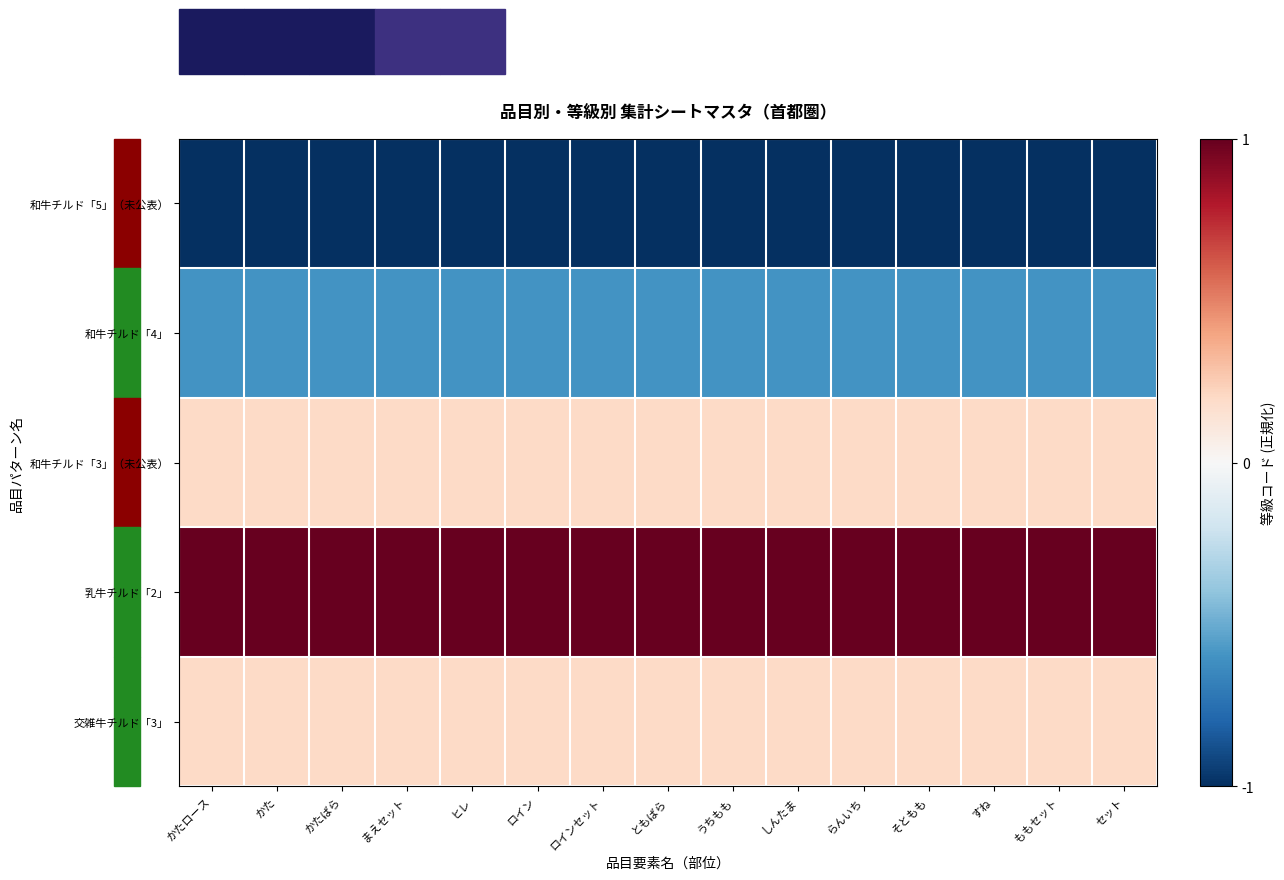

Count the number of data series in this chart.

5